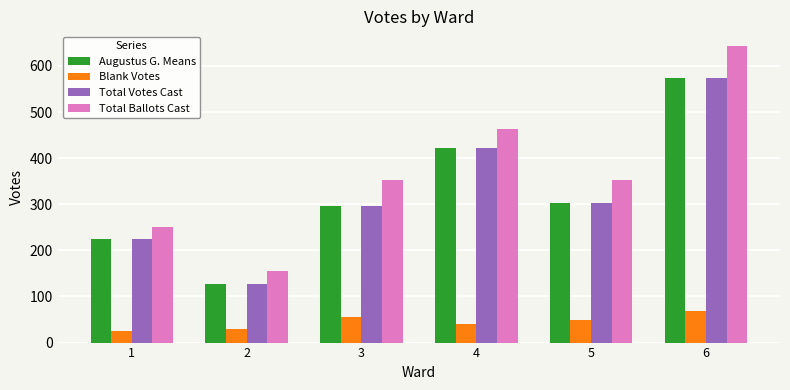

What is the value of the Total Votes Cast bar at the 4th from the left?

422